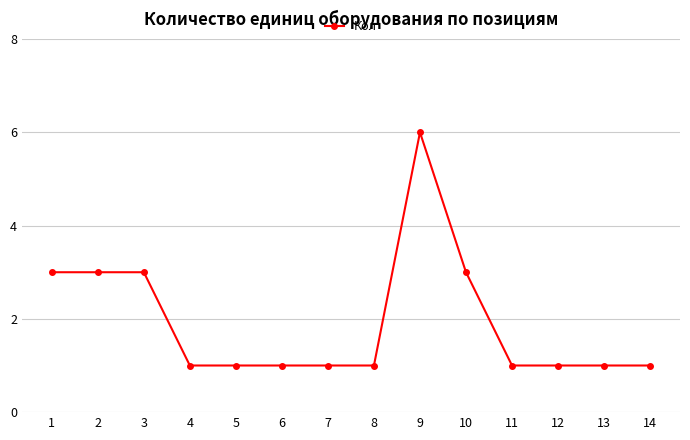

What is the difference between the maximum and minimum values?

5